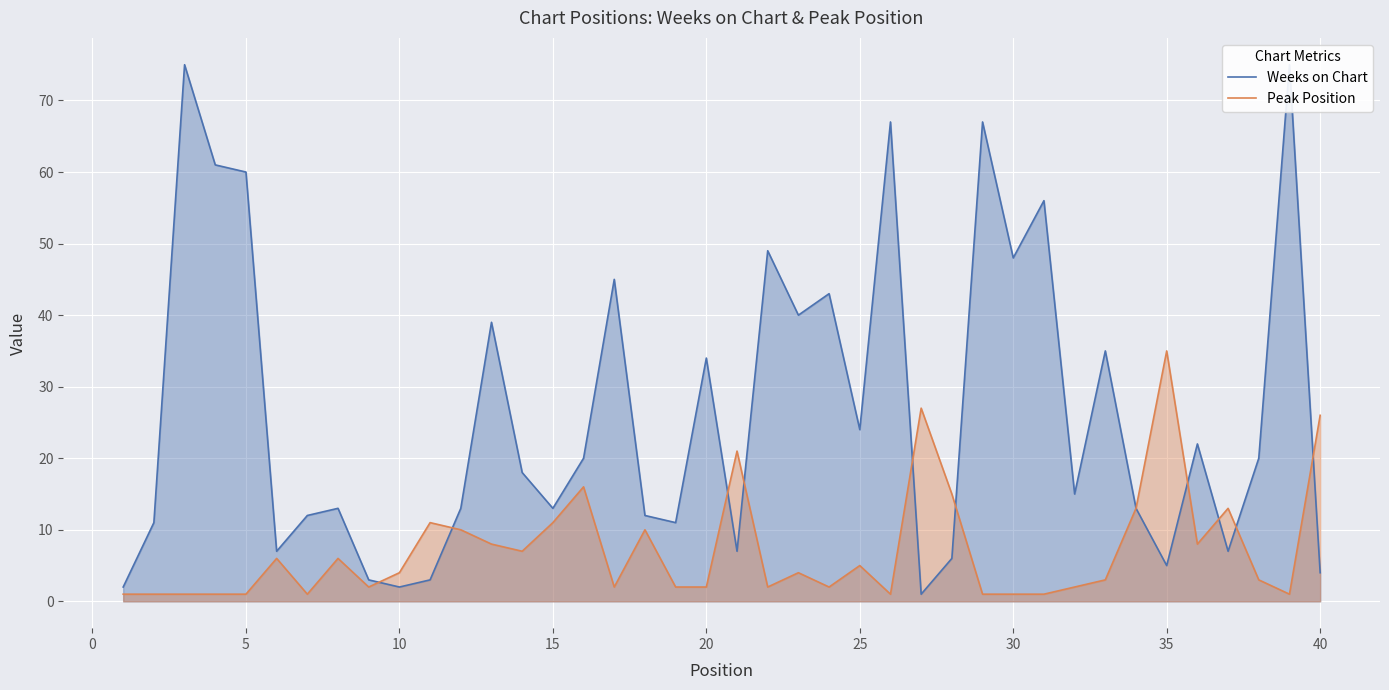

What is the difference between the second highest and second lowest values in the Peak Position series?

26